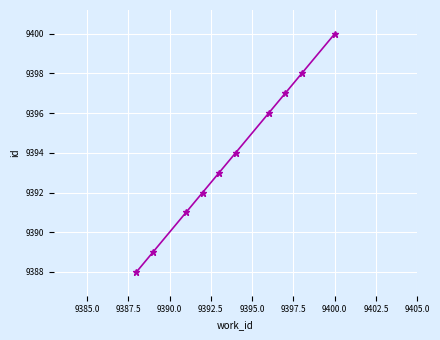

True or false: there are more than 2 points higher than both neighbors.

False